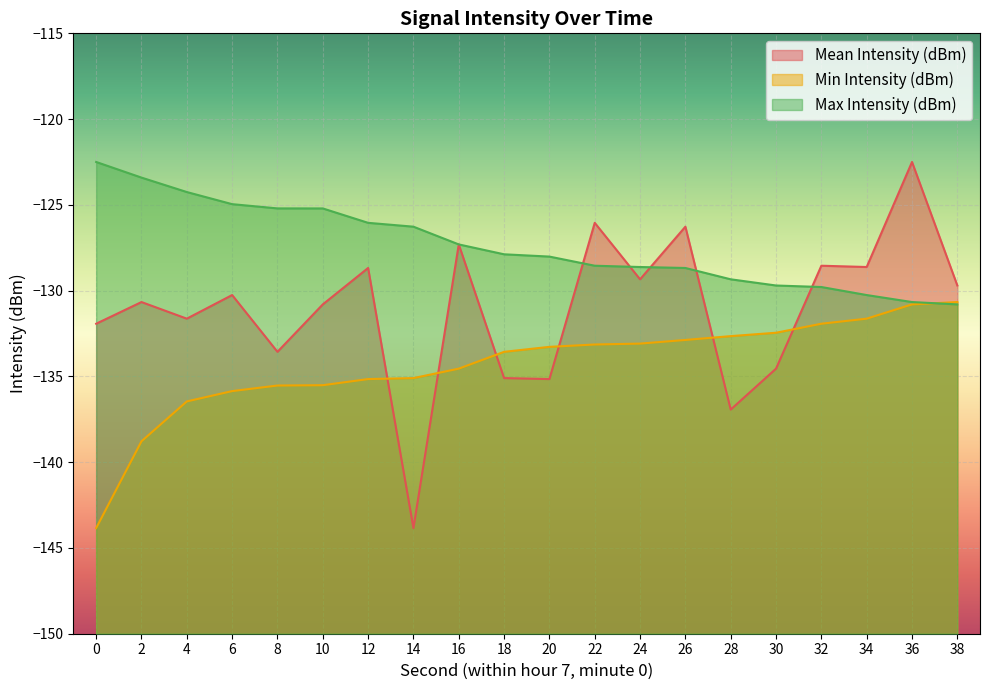

What is the difference between the second highest and second lowest values in the Mean Intensity (dBm) series?

10.9